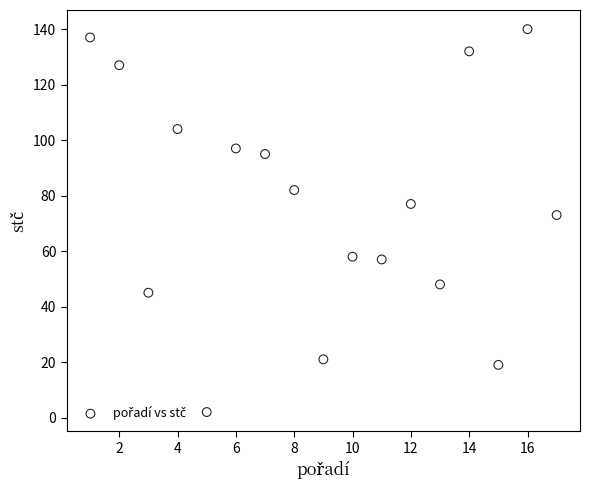

What Y value in the scatter plot is closest to 71?

73